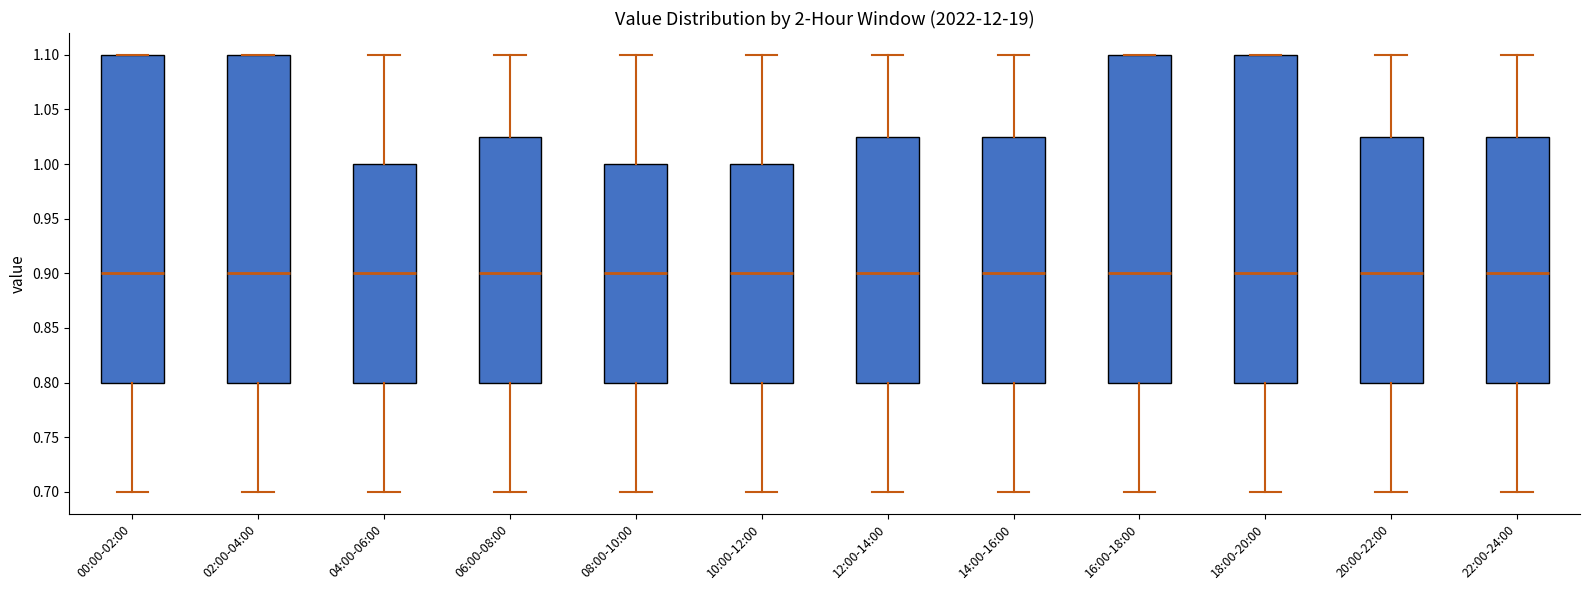

Where does the lower whisker of the box for 02:00-04:00 end on the y-axis? The values are not printed on the chart, so give them approximately, as read against the axis.

0.700